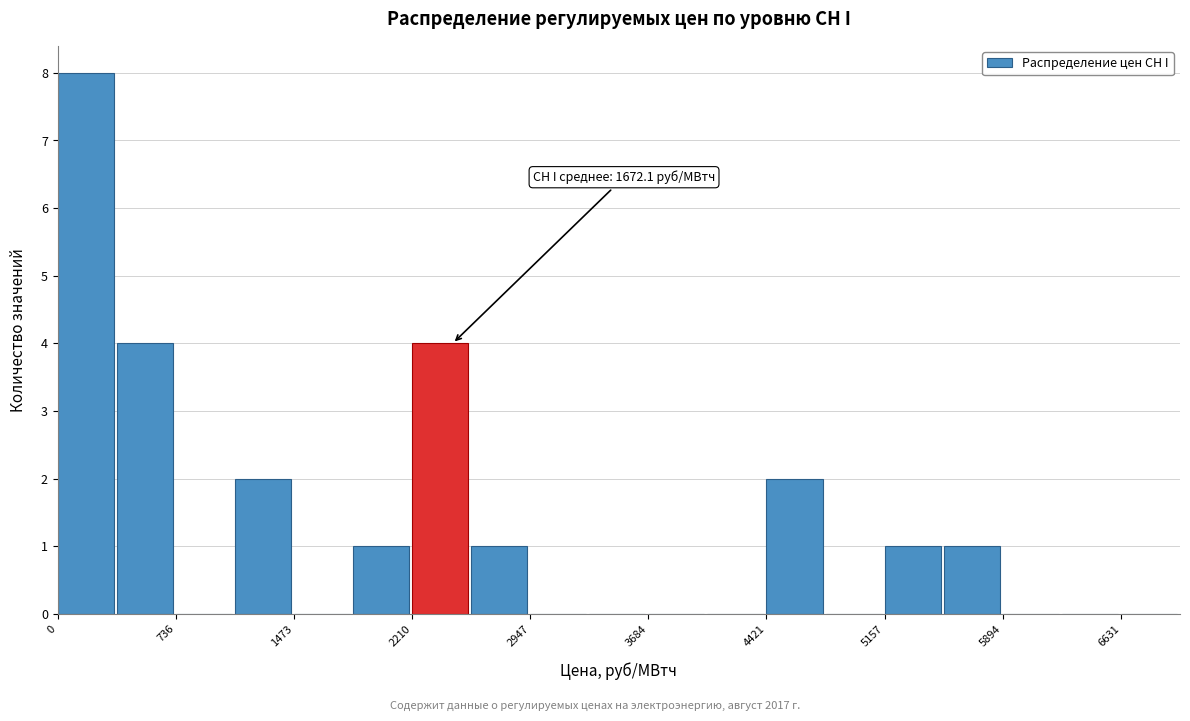

Read against the x-axis, roughly where is the centre of the tallest bar?

200